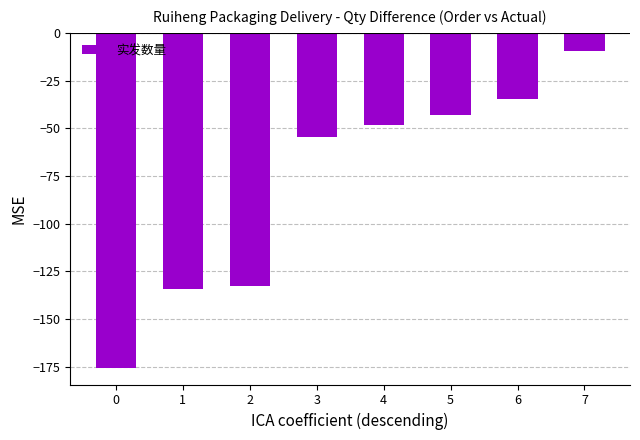

How many bars are there in total?

8